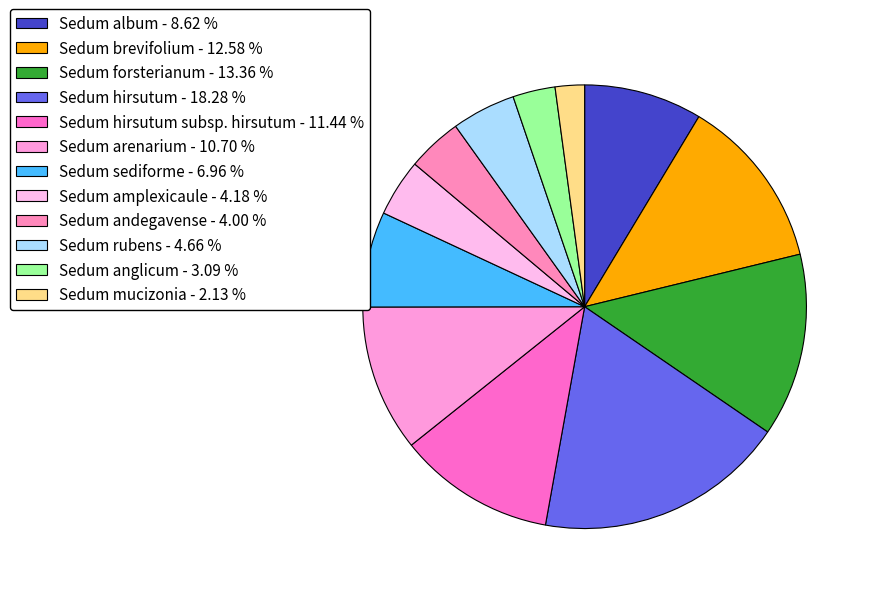

What is the smallest slice in the pie chart?

Sedum mucizonia - 2.13 %